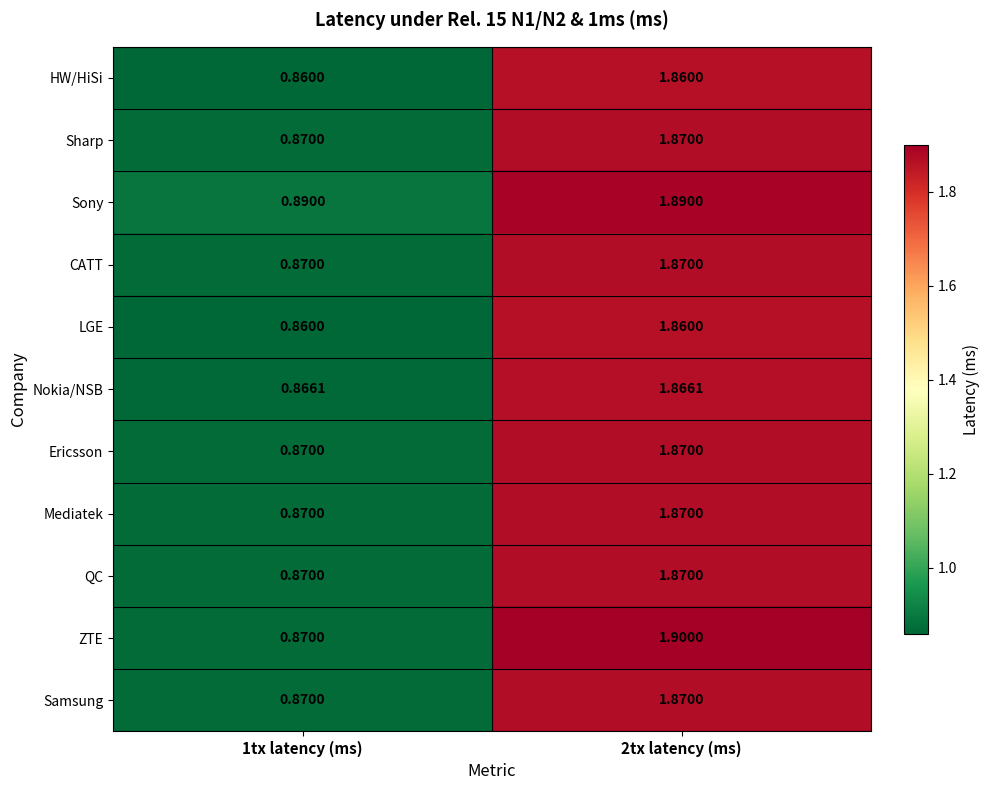

Which series has the largest total across all categories?

Sony